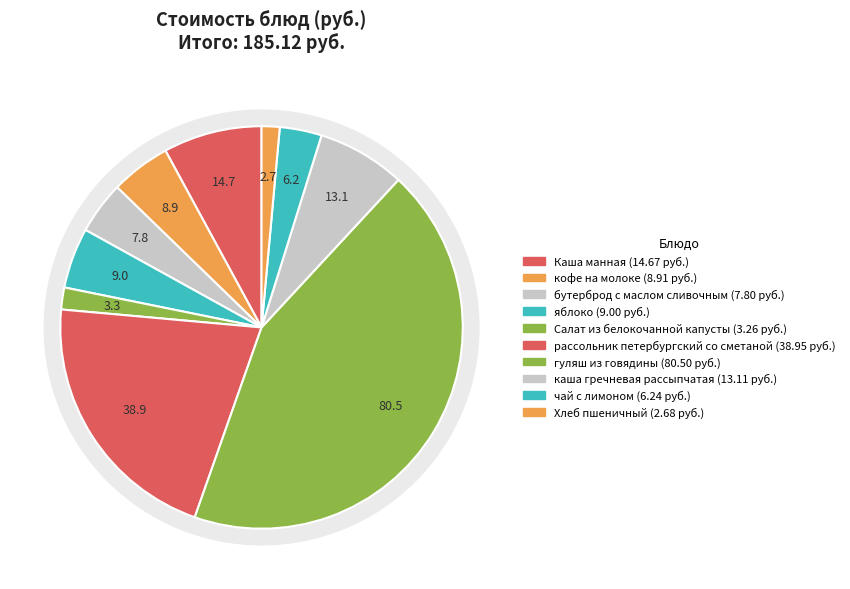

True or false: гуляш из говядины accounts for 49% of the total.

False